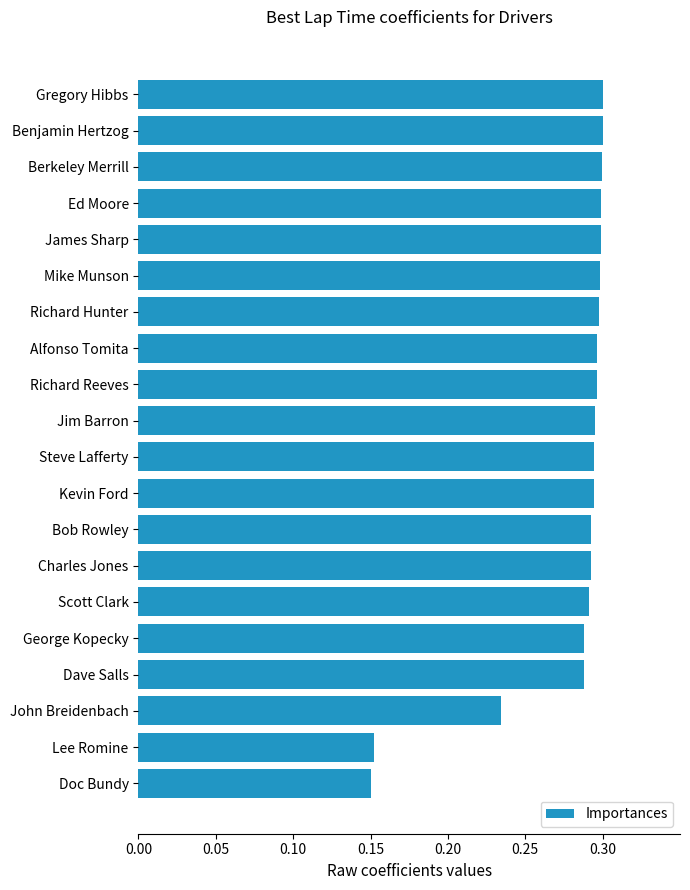

How many bars are there in total?

20